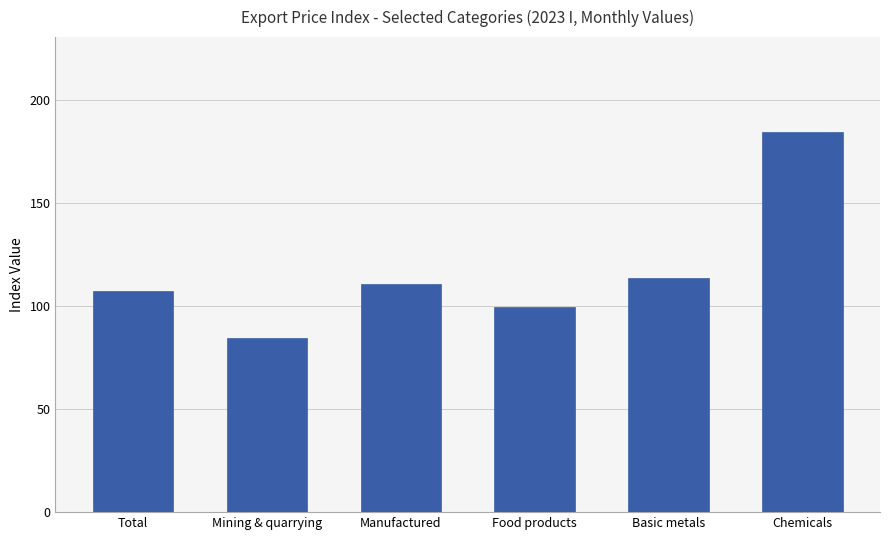

List the labels in order of value, smallest first.

Mining & quarrying, Food products, Total, Manufactured, Basic metals, Chemicals